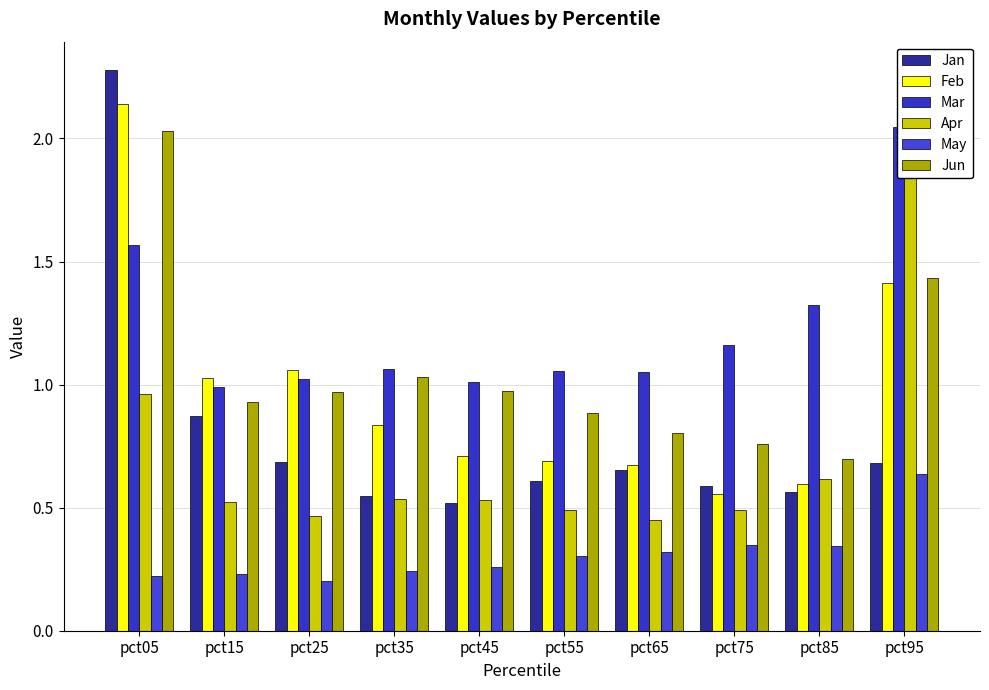

Reading left to right, transcribe all the data shown in this chart.

Jan: pct05=2.3	pct15=0.9	pct25=0.7	pct35=0.5	pct45=0.5	pct55=0.6	pct65=0.7	pct75=0.6	pct85=0.6	pct95=0.7
Feb: pct05=2.1	pct15=1.0	pct25=1.1	pct35=0.8	pct45=0.7	pct55=0.7	pct65=0.7	pct75=0.6	pct85=0.6	pct95=1.4
Mar: pct05=1.6	pct15=1.0	pct25=1.0	pct35=1.1	pct45=1.0	pct55=1.1	pct65=1.1	pct75=1.2	pct85=1.3	pct95=2.0
Apr: pct05=1.0	pct15=0.5	pct25=0.5	pct35=0.5	pct45=0.5	pct55=0.5	pct65=0.5	pct75=0.5	pct85=0.6	pct95=1.9
May: pct05=0.2	pct15=0.2	pct25=0.2	pct35=0.2	pct45=0.3	pct55=0.3	pct65=0.3	pct75=0.3	pct85=0.3	pct95=0.6
Jun: pct05=2.0	pct15=0.9	pct25=1.0	pct35=1.0	pct45=1.0	pct55=0.9	pct65=0.8	pct75=0.8	pct85=0.7	pct95=1.4